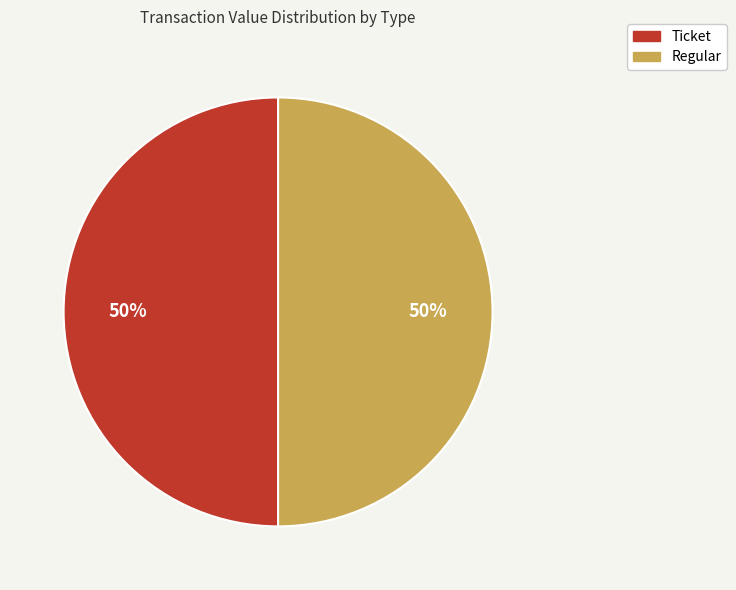

How many segments does this pie chart have?

2